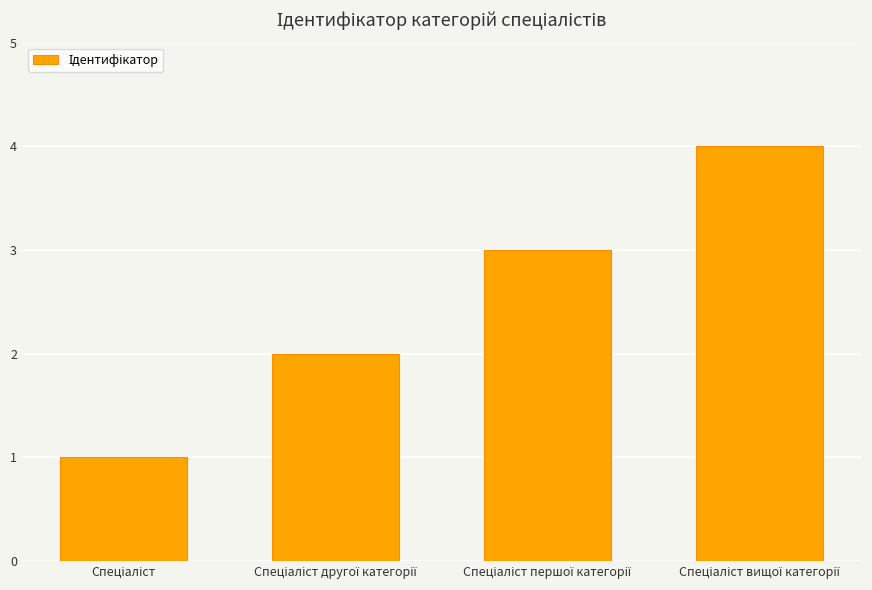

What is the sum of all values?

10